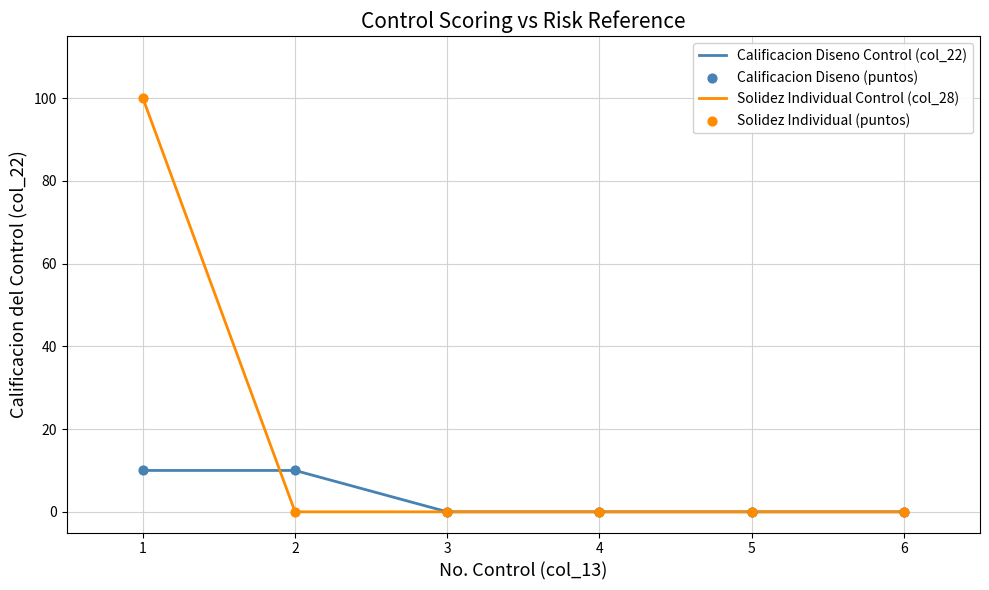

Which series has the largest total across all categories?

Solidez Individual Control (col_28)